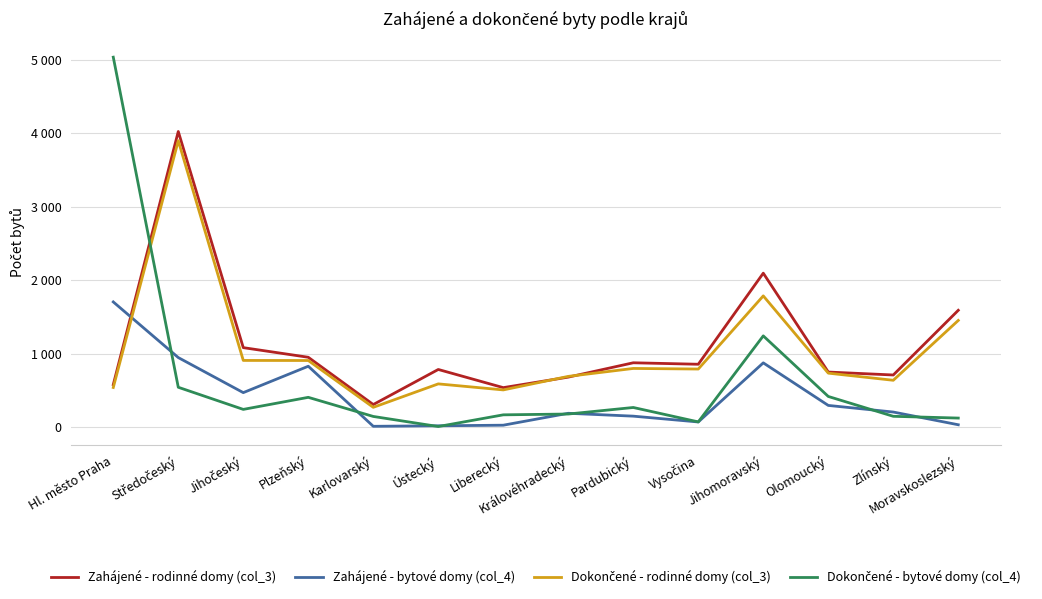

What is the label of the 14th point from the right?

Hl. město Praha